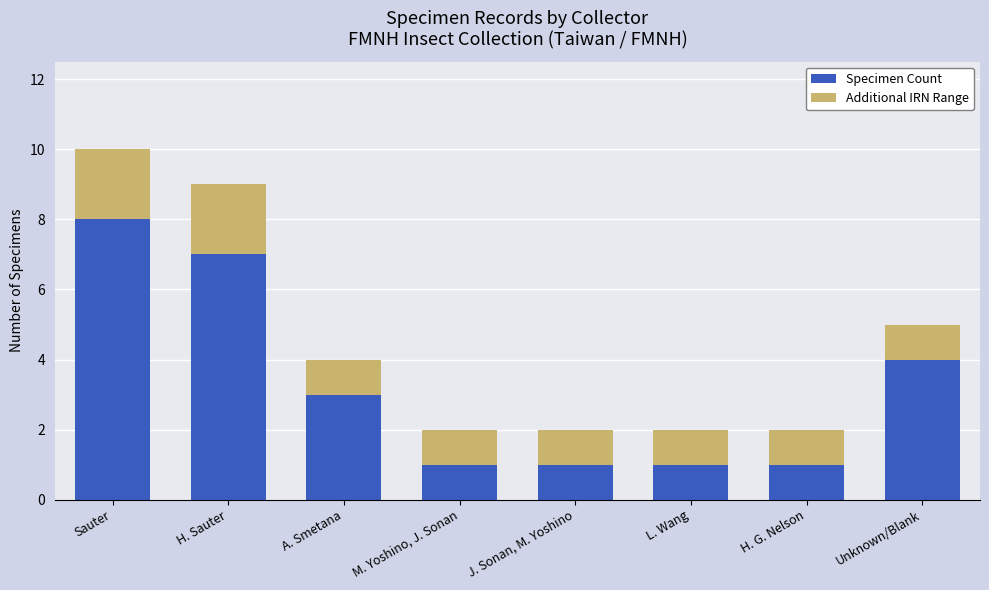

What is the difference between the second highest and minimum values in the Specimen Count series?

6